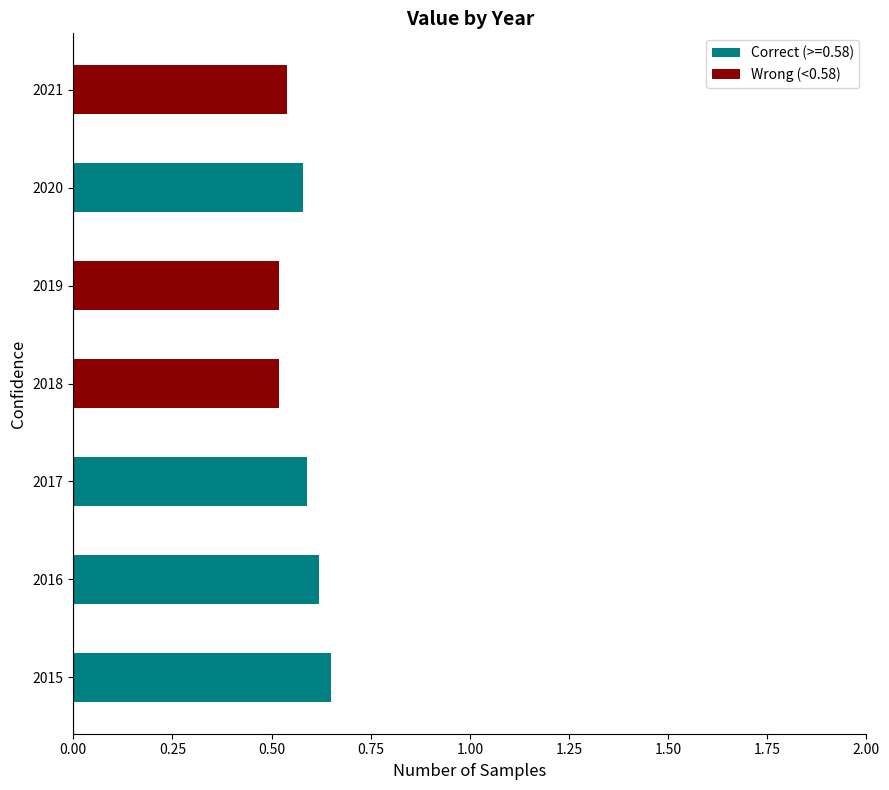

Does the chart contain stacked bars?

No